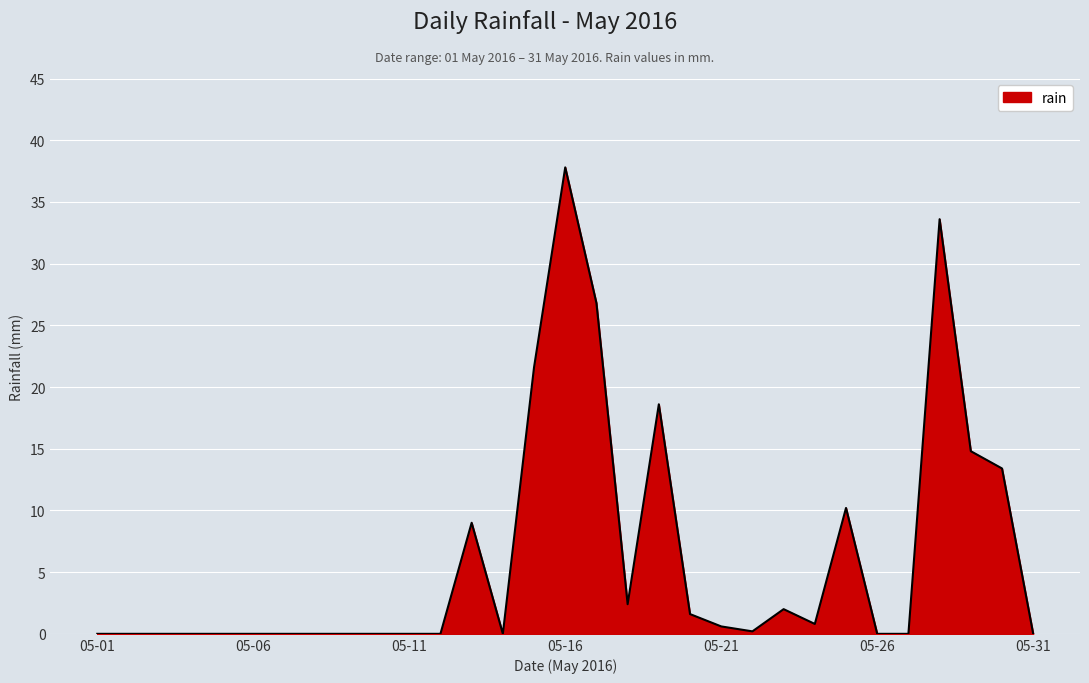

True or false: there are more than 2 points higher than both neighbors.

True